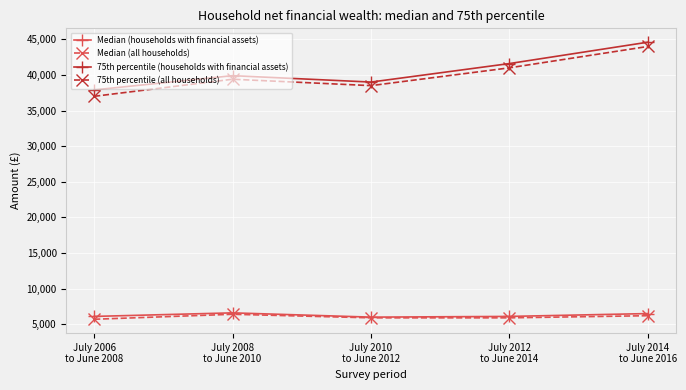

What is the label of the 1st point from the right?

July 2014
to June 2016